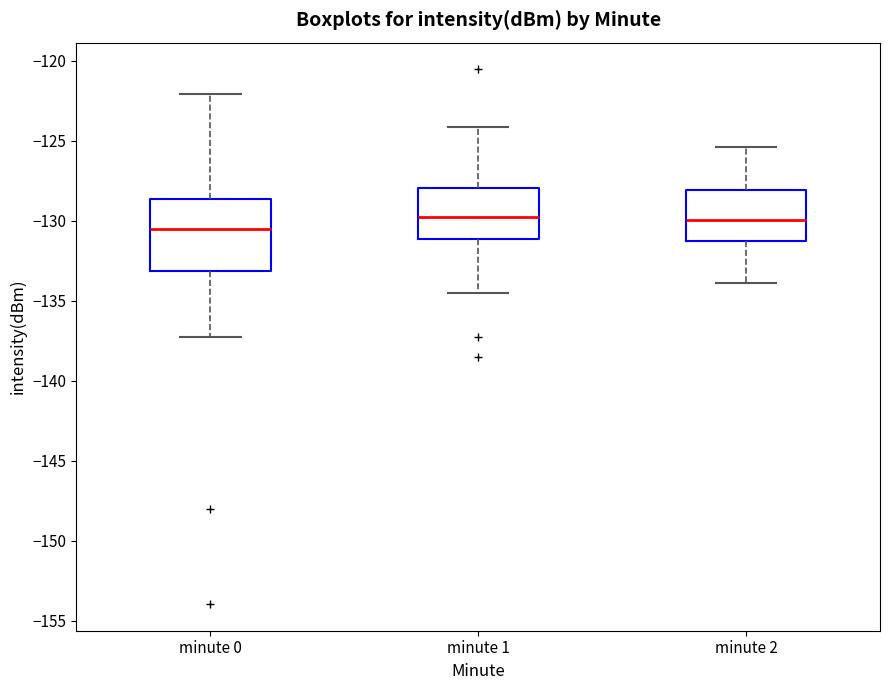

Where does the upper whisker of the box for minute 2 end on the y-axis? The values are not printed on the chart, so give them approximately, as read against the axis.

-125.5